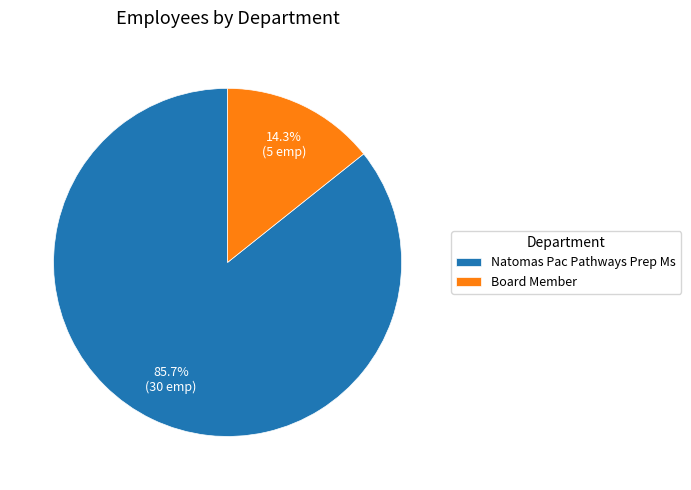

Does Natomas Pac Pathways Prep Ms account for over 50% of the chart?

Yes